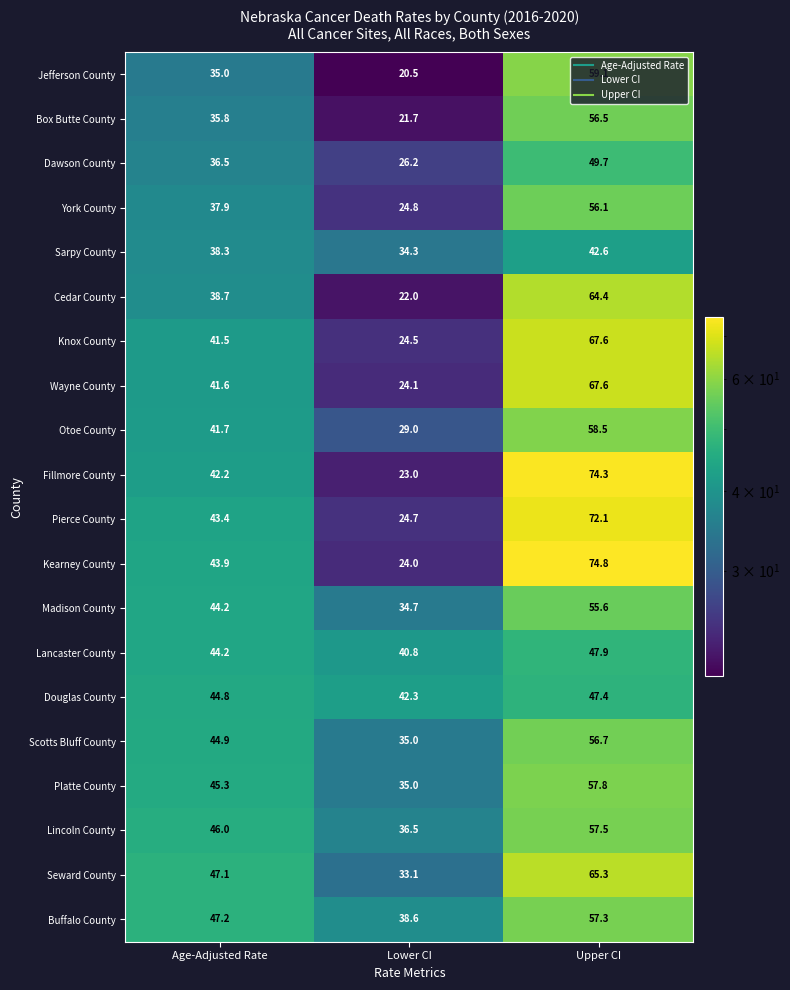

True or false: Sarpy County has a value of 49.7 at Lower CI.

False